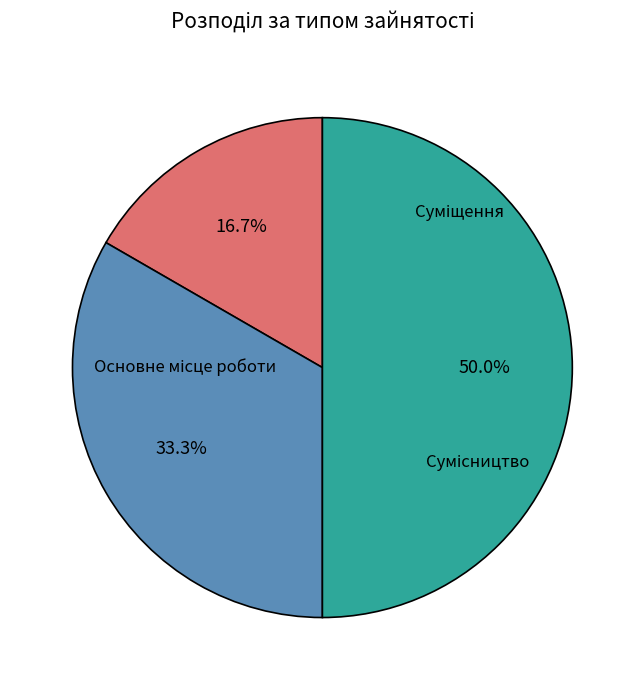

Combined, do Сумісництво and Основне місце роботи account for over 50%?

Yes